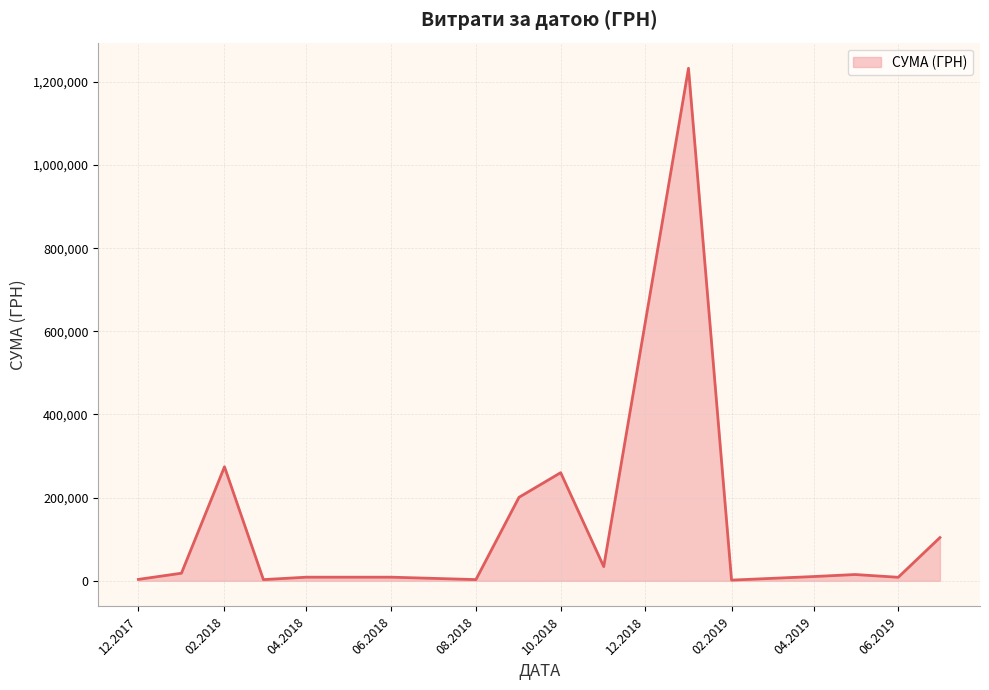

What is the greatest value displayed?

1232706.3